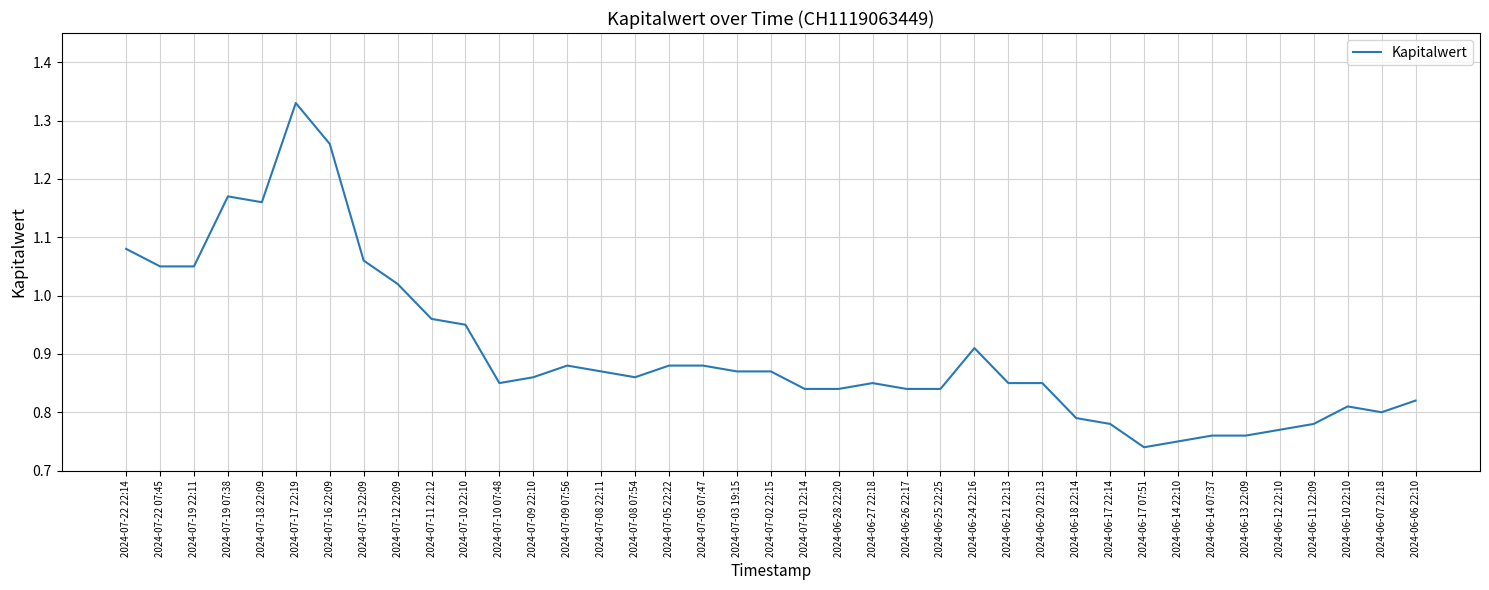

What is the change in value from 2024-07-15 22:09 to 2024-06-07 22:18?

-0.3